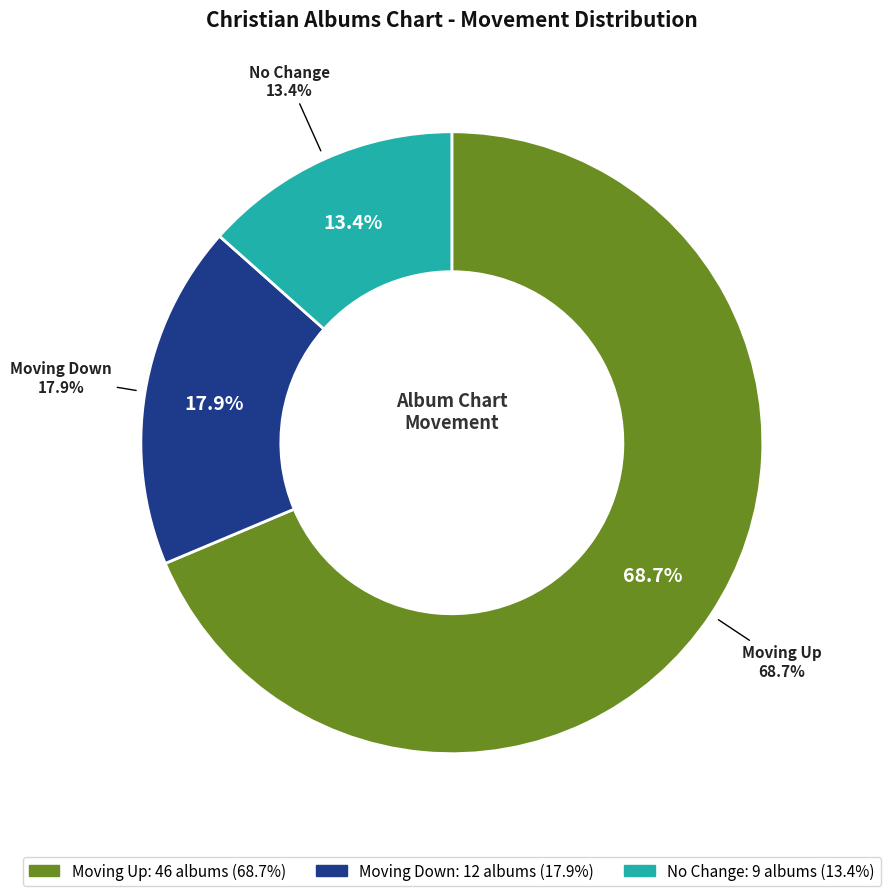

To the nearest percent, what percentage of the pie is down?

18%